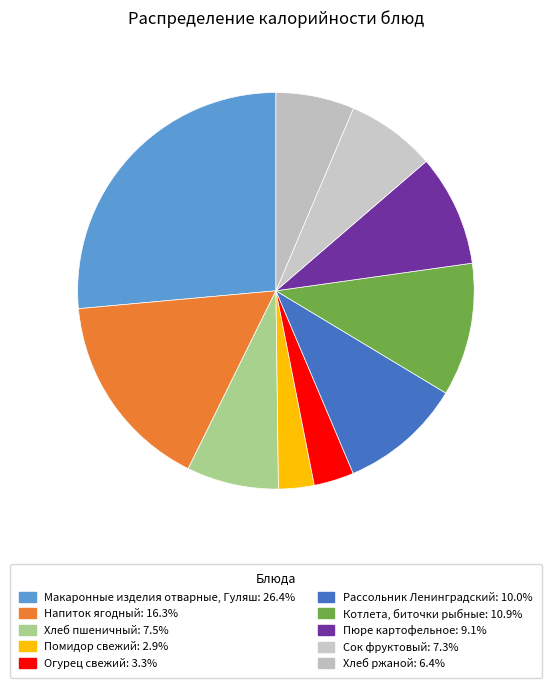

What percentage is the Котлета, биточки рыбные slice, to the nearest percent?

11%